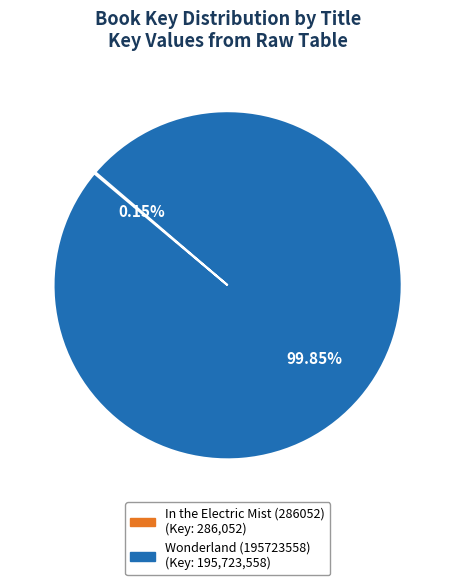

What is the majority slice?

Wonderland (195723558)